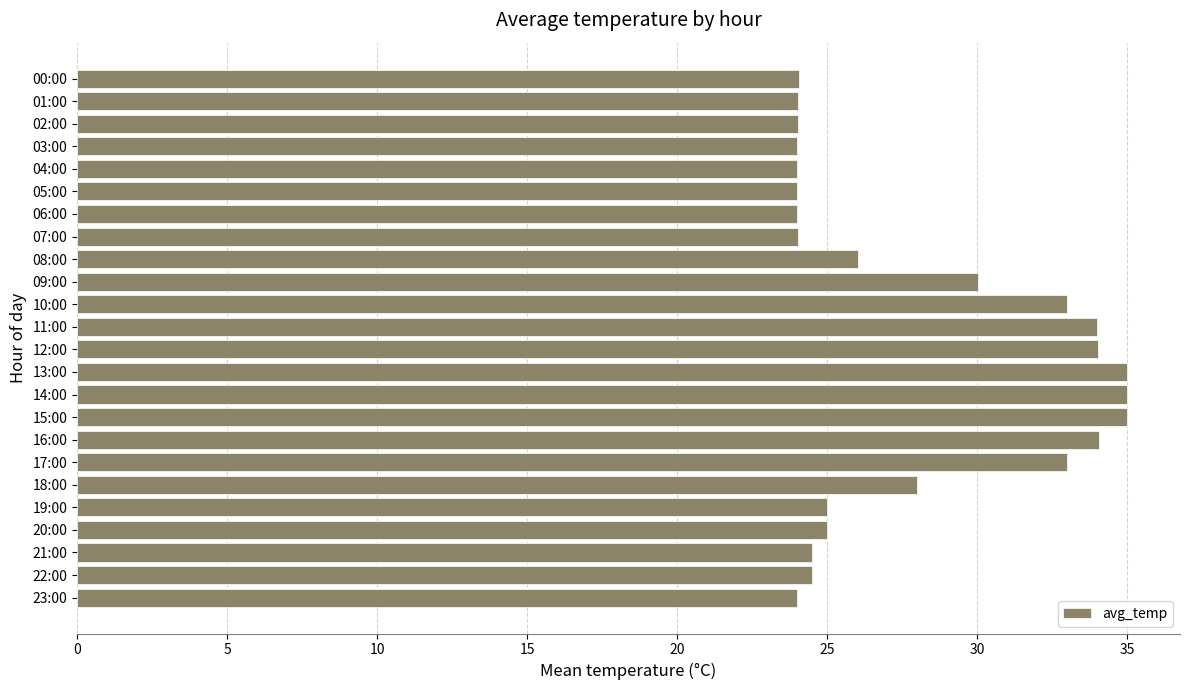

What is the ratio of the value at 22:00 to the value at 09:00?

0.8